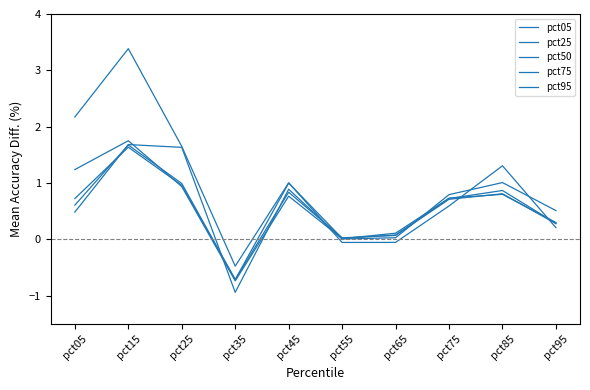

How many values in the pct75 series are below 0?

1